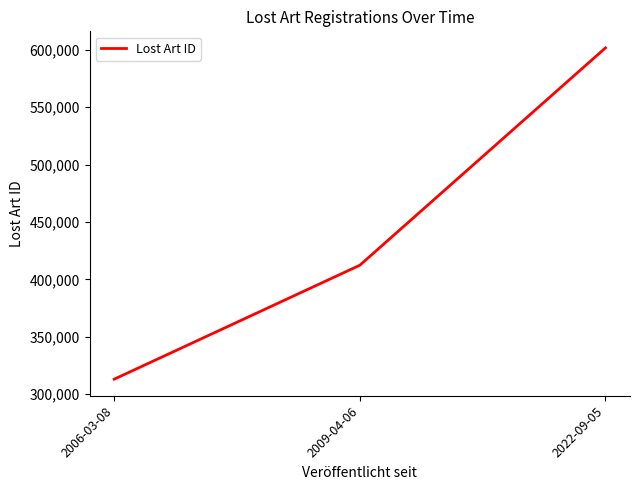

Between 2022-09-05 and 2009-04-06, which is larger?

2022-09-05